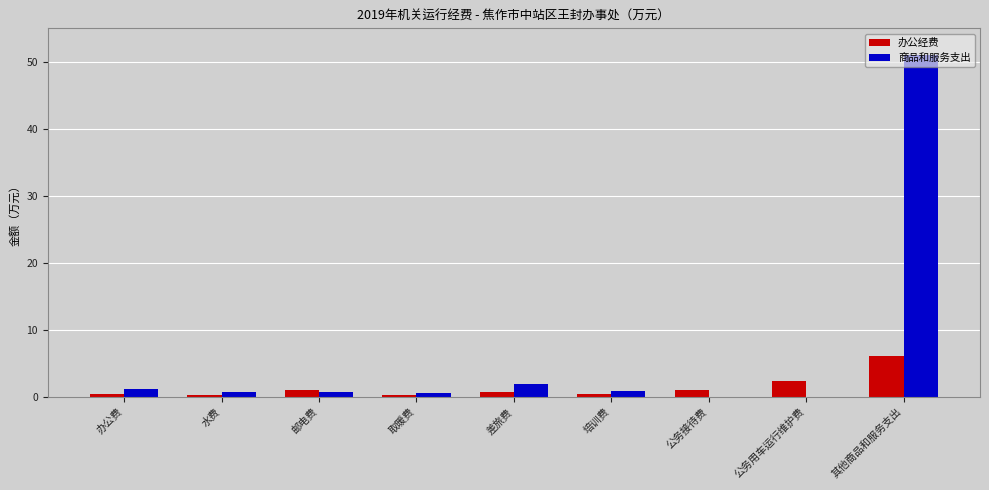

At which category is the sum across all series the highest?

其他商品和服务支出